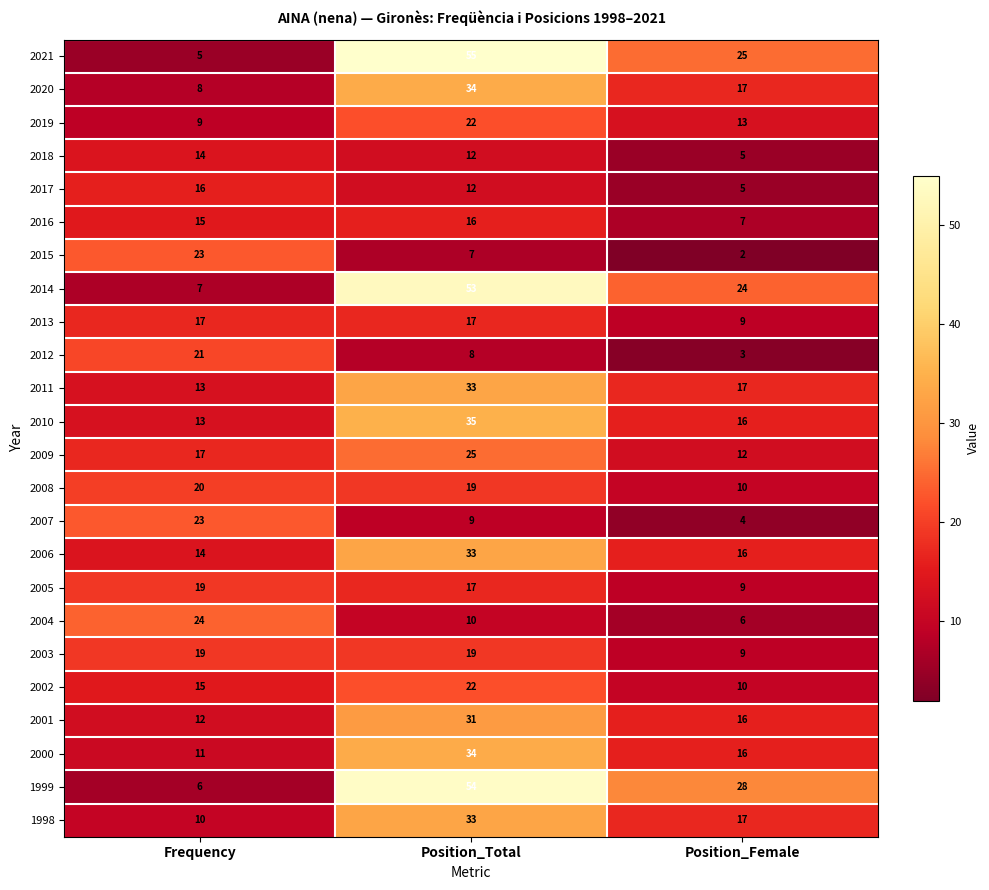

Read the 2005 value at Position_Total.

17